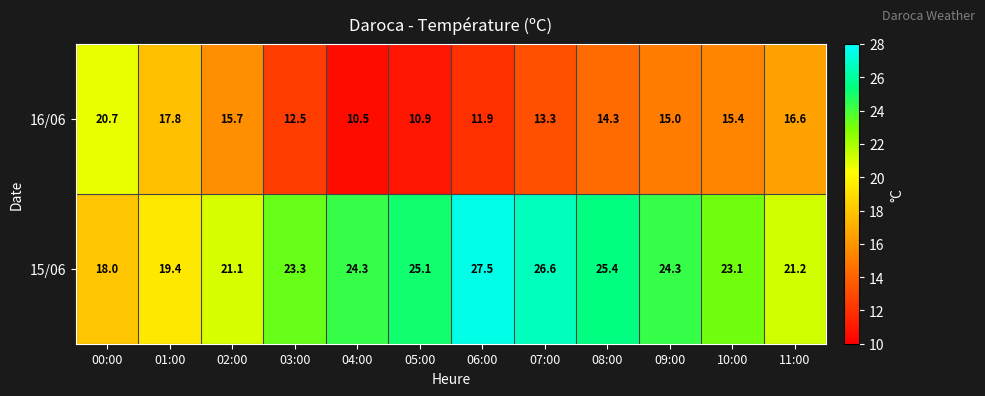

Is it true that 16/06 equals 4.1 at 02:00?

False